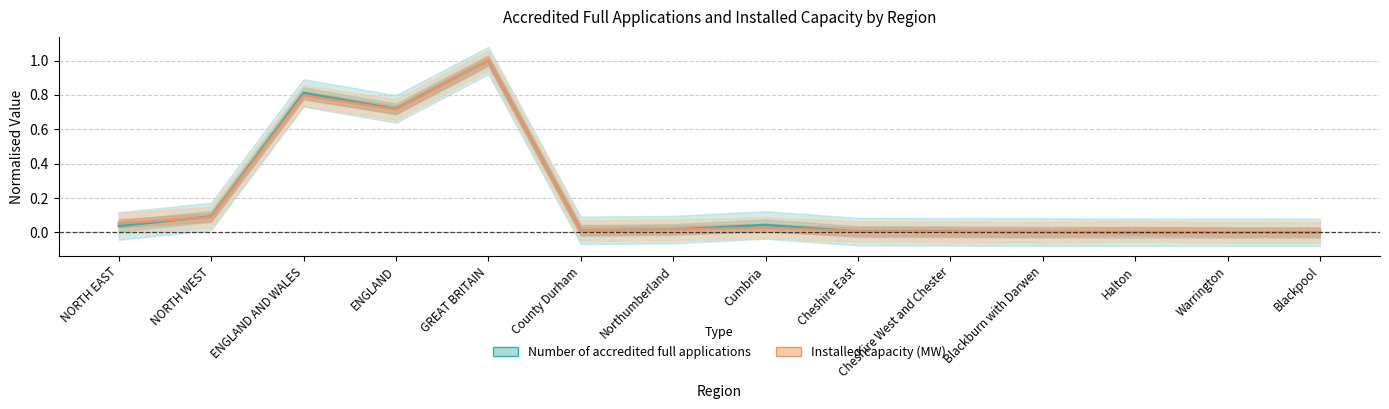

What position from the left is Cheshire East?

9